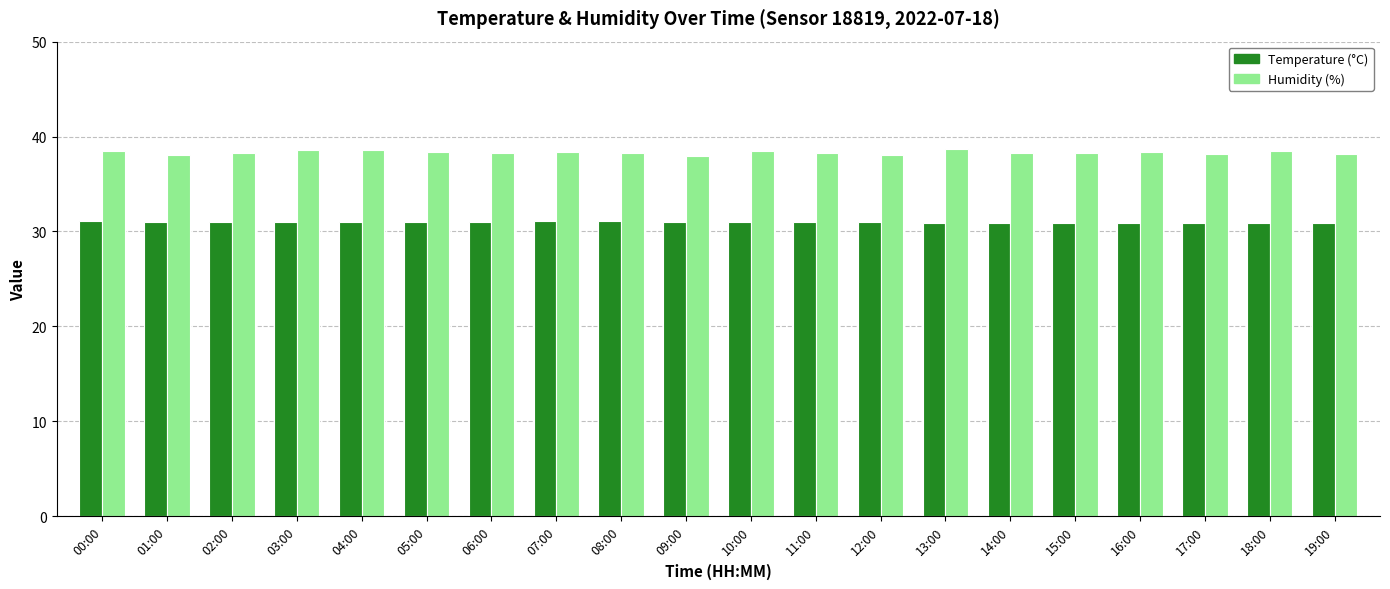

Which series has the widest spread of values?

Humidity (%)